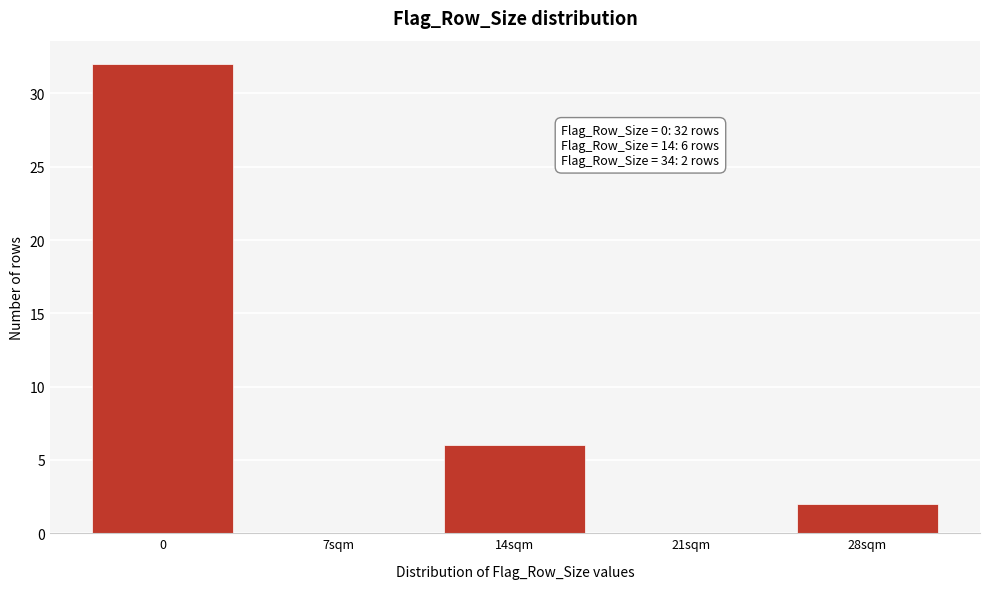

Reading left to right, what are all the values shown in this chart?

0=32	7sqm=0	14sqm=6	21sqm=0	28sqm=2